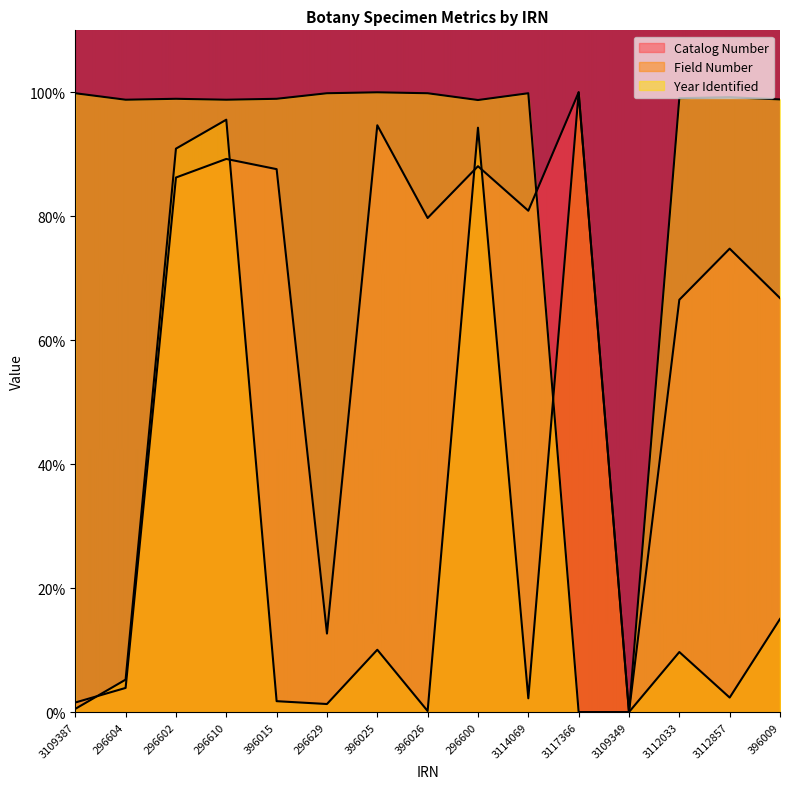

Is the value of Catalog Number at 296604 greater than the value of Year Identified at 396025?

No